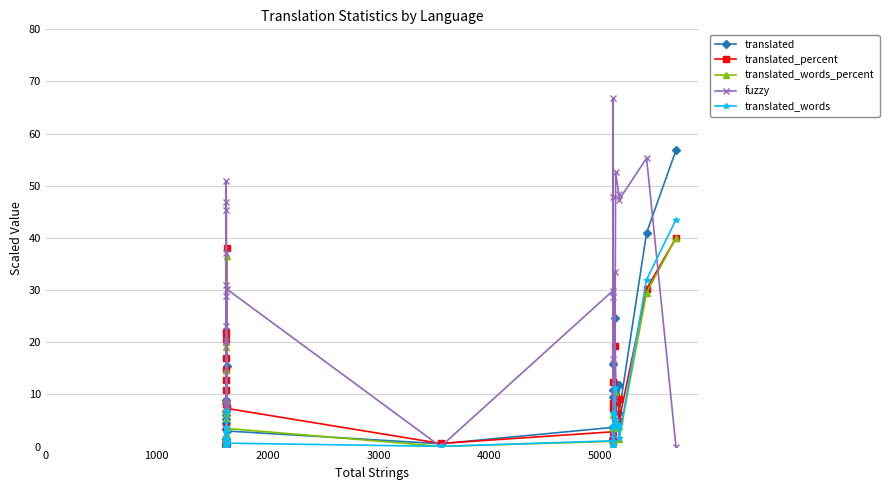

How many lines are shown in the chart?

5